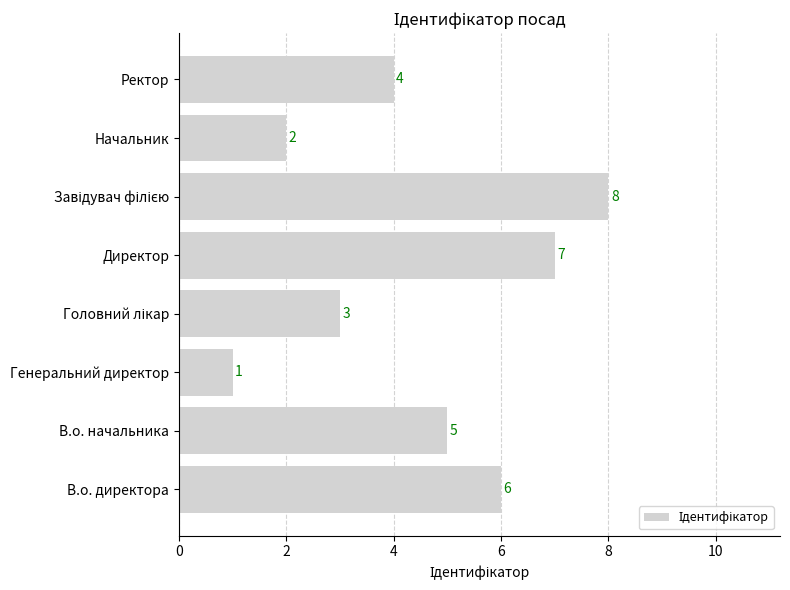

What is the minimum value shown in the chart?

1